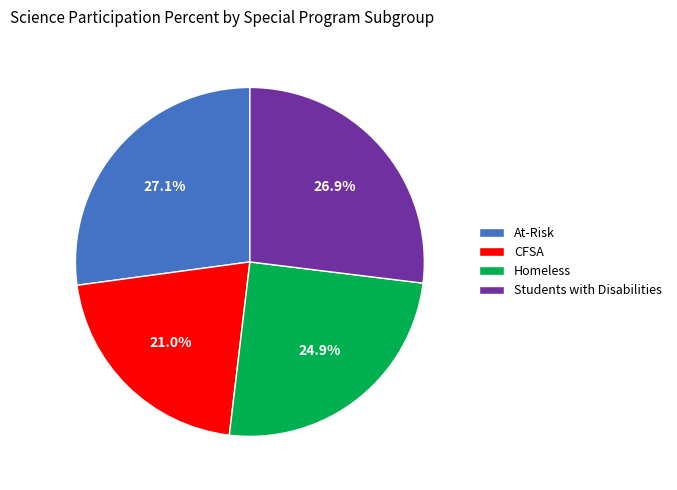

Is there any slice that represents more than half of the pie?

No